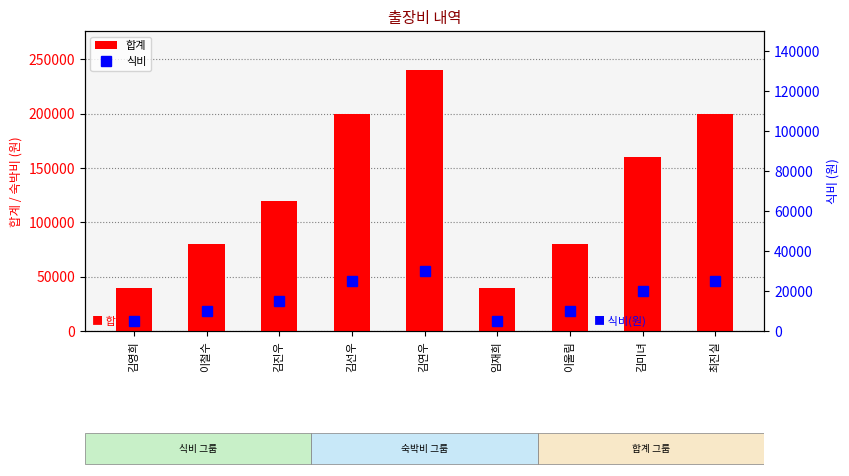

Reading right to left, list all the values displayed in this chart.

합계: 200000	160000	80000	40000	240000	200000	120000	80000	40000
식비: 25000	20000	10000	5000	30000	25000	15000	10000	5000